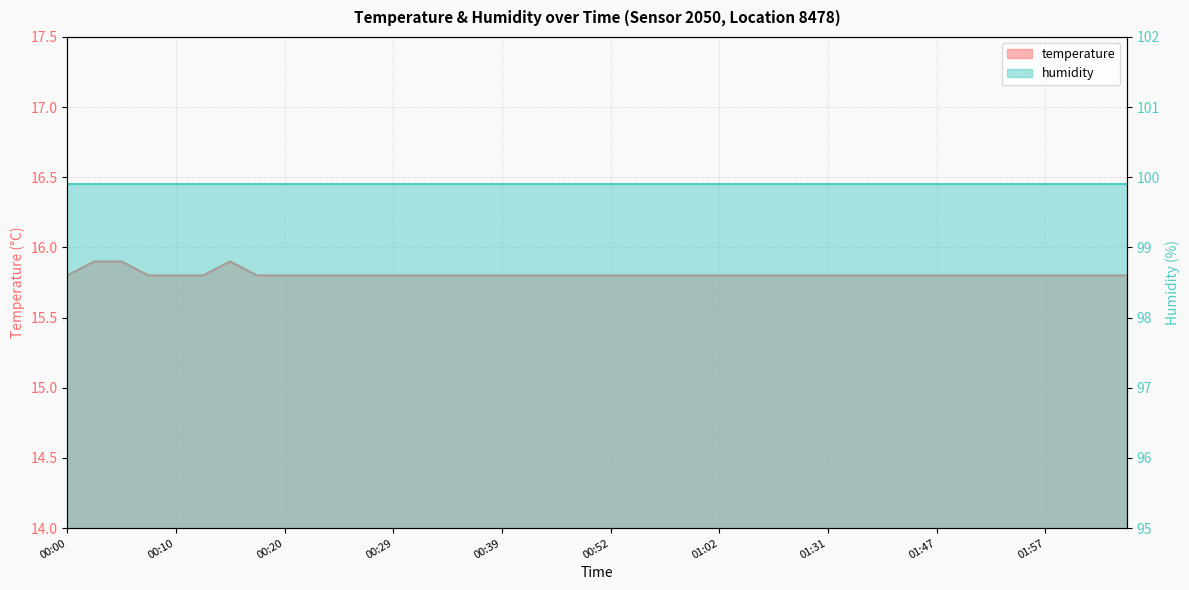

At which label is the value closest to 15?

00:00